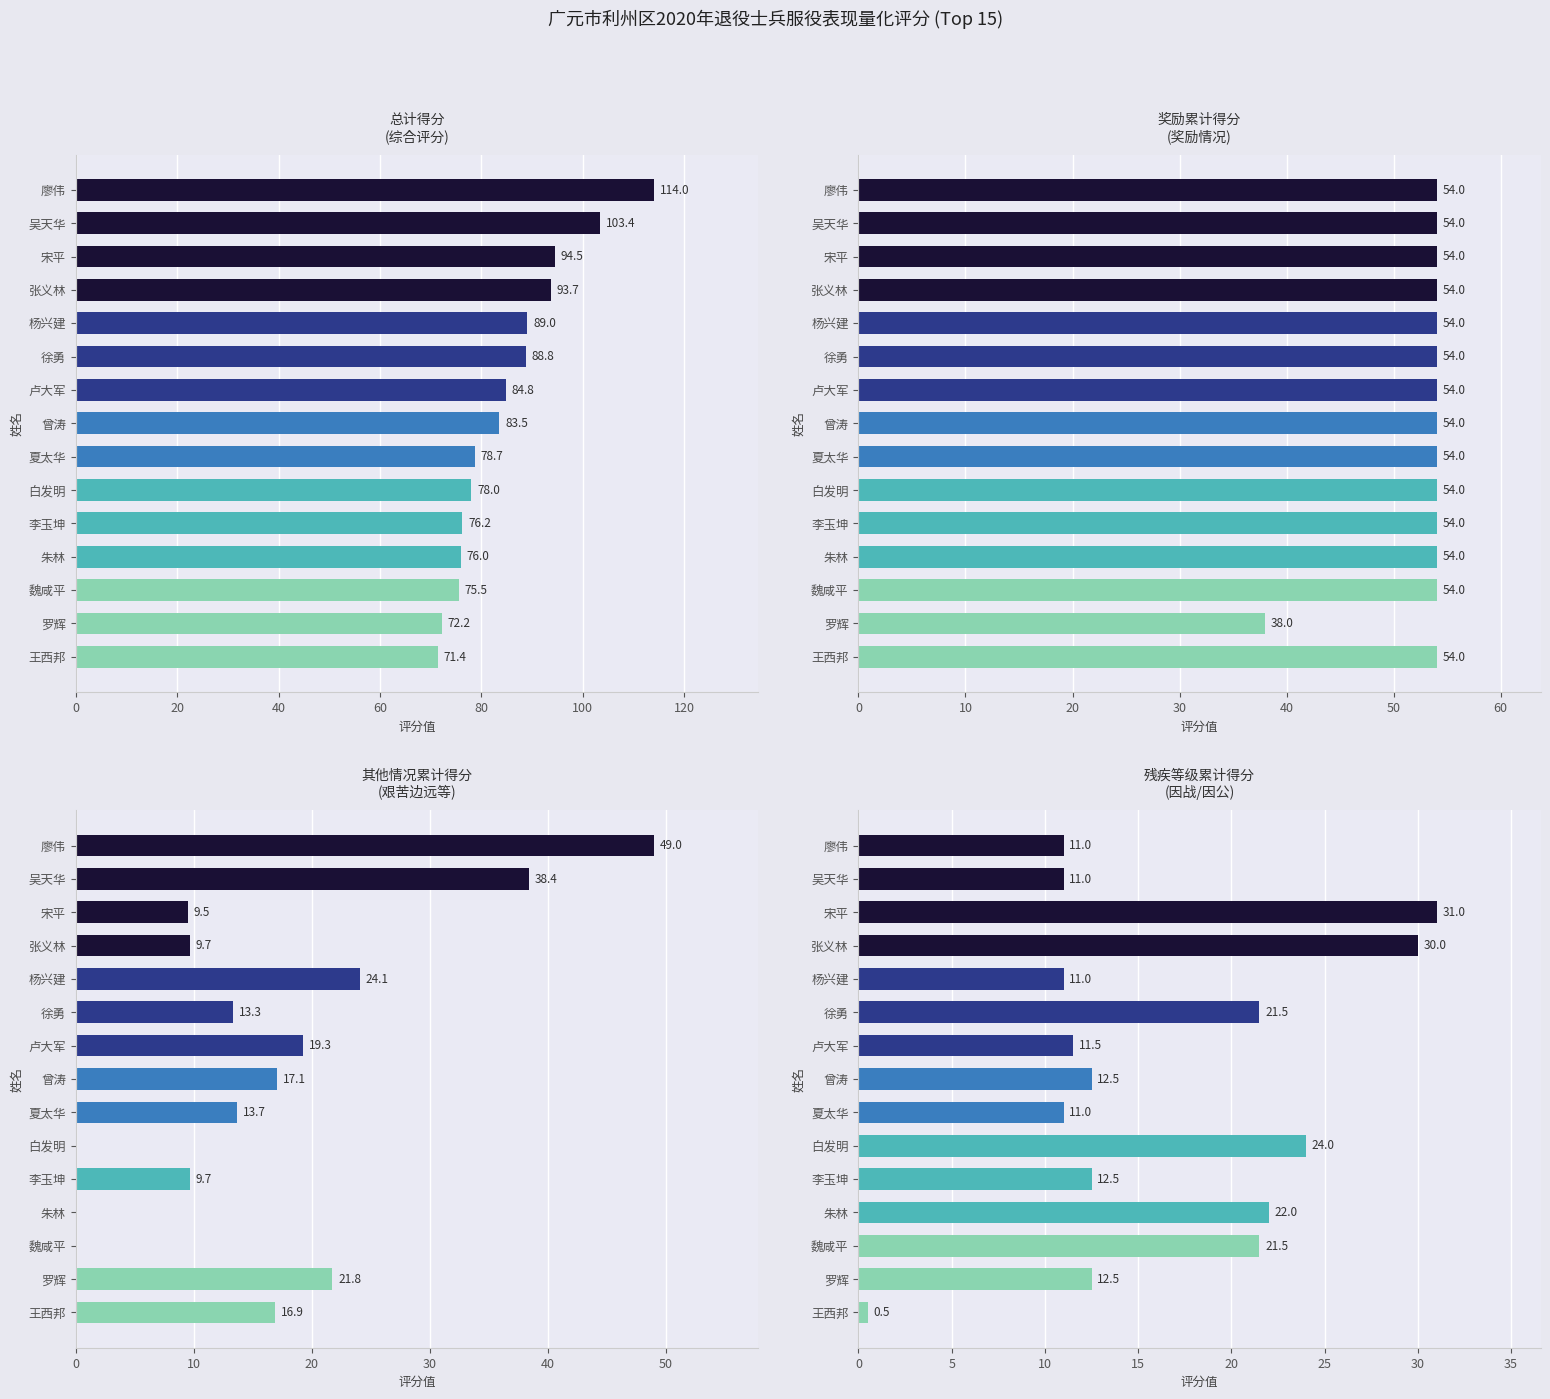

Rank the series at 罗辉 from lowest to highest value.

残疾等级累计得分, 其他情况累计得分, 奖励累计得分, 总计得分